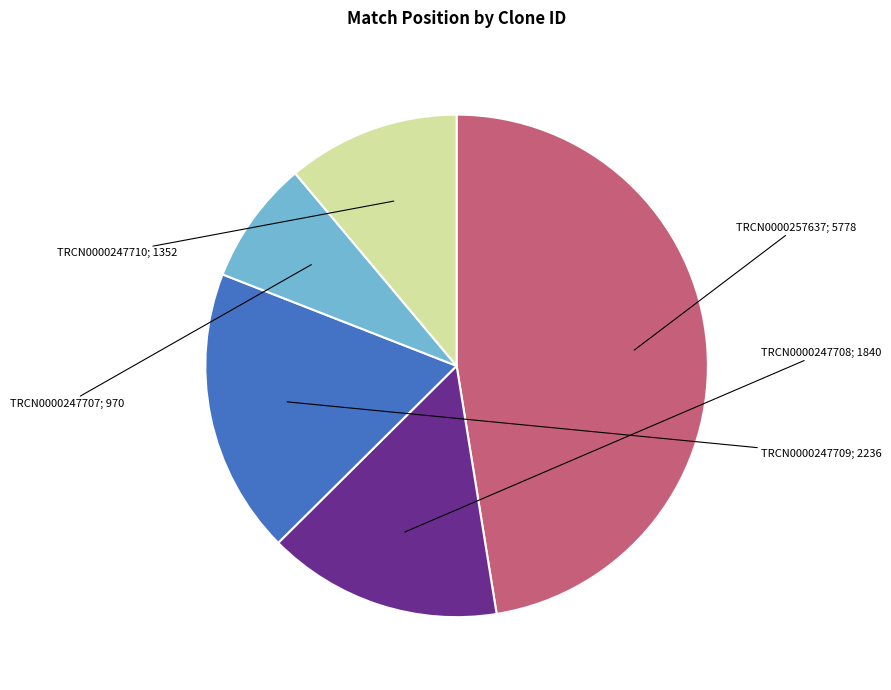

Does any single category account for the majority?

No